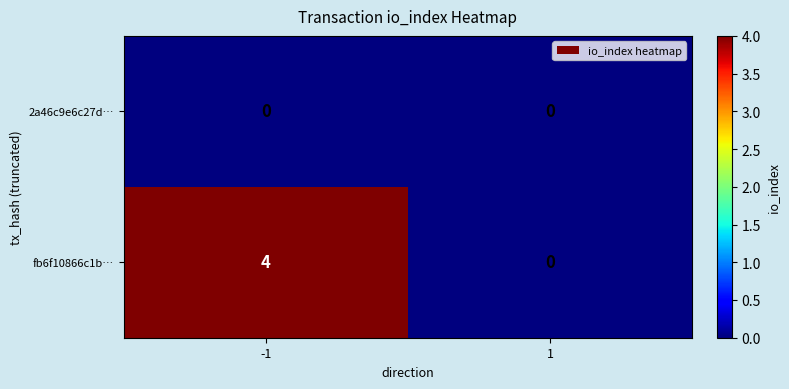

Reading right to left, transcribe all the data shown in this chart.

2a46c9e6c27d…: 0	0
fb6f10866c1b…: 0	4